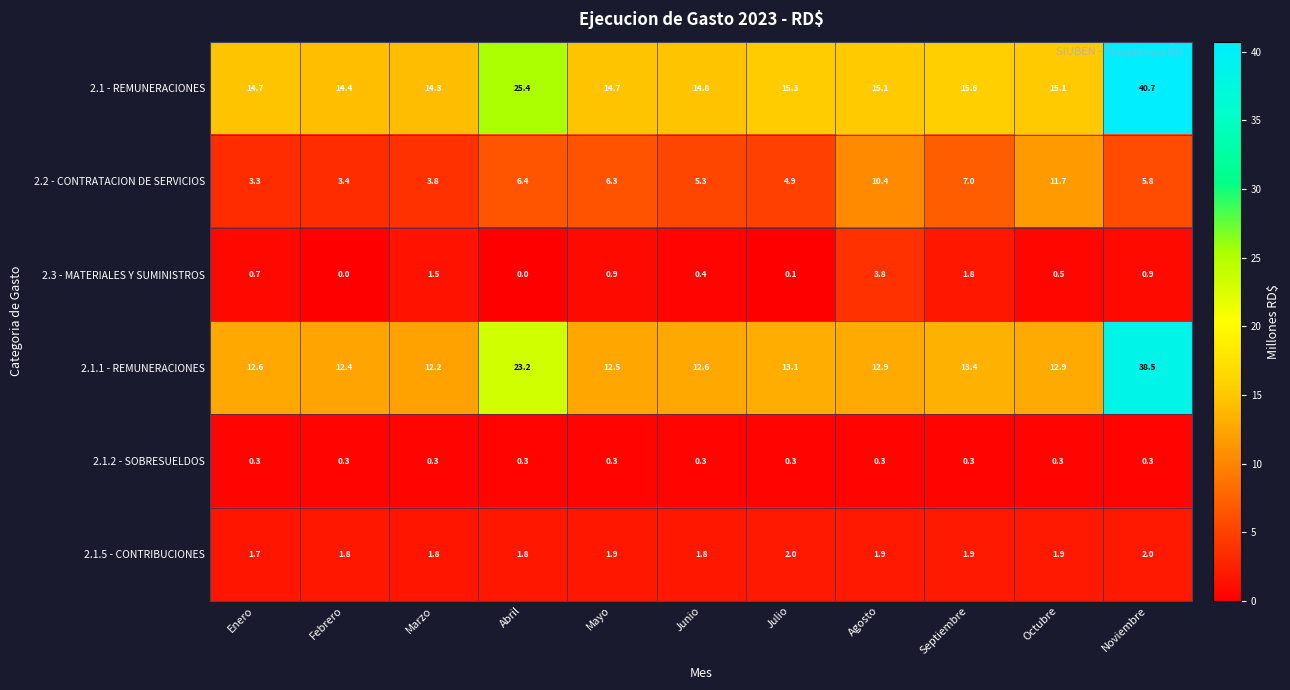

At which category is the sum across all series the highest?

Noviembre